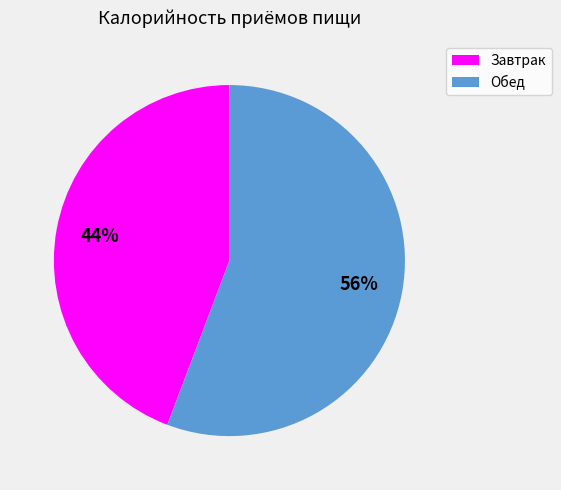

What is the majority slice?

Обед